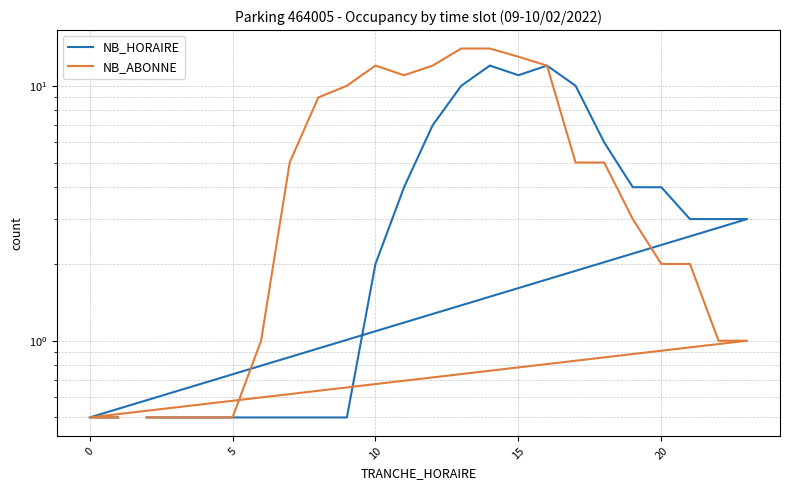

List the series in order of their peak value, lowest first.

NB_HORAIRE, NB_ABONNE